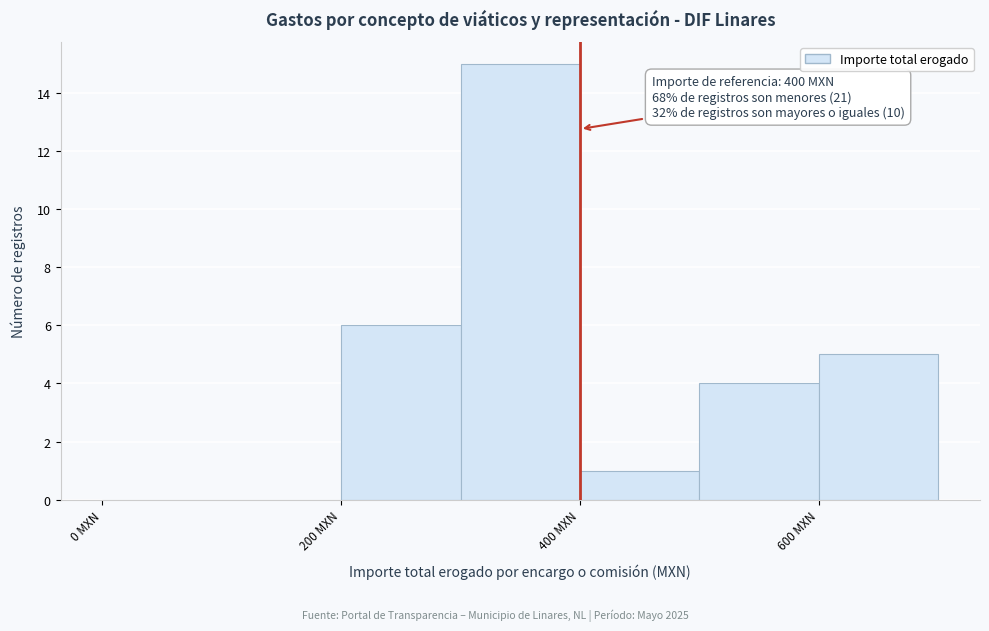

Over which range of the x-axis is the bar tallest?

300 to 400